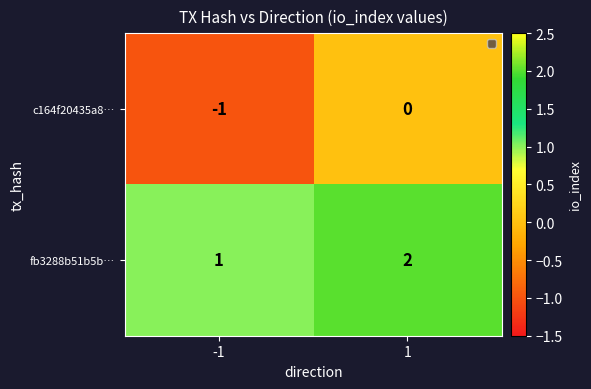

Reading left to right, extract all data points from this chart.

c164f20435a8…: -1	0
fb3288b51b5b…: 1	2